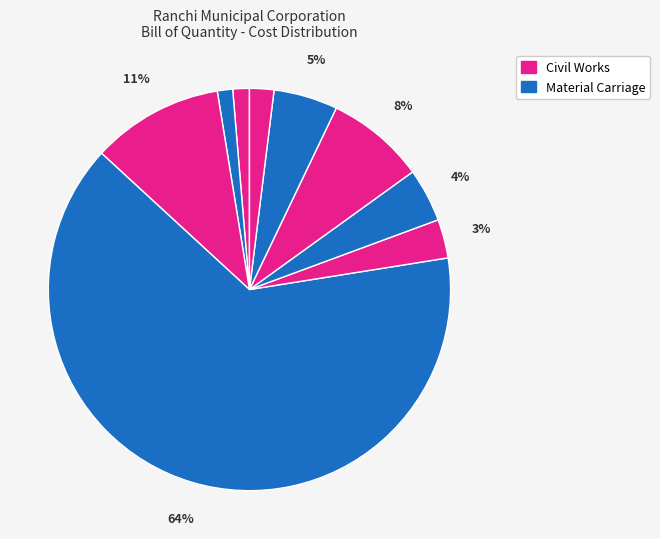

How many slices are in this pie chart?

9